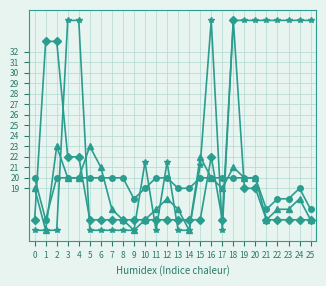

What is the spread (max minus min) of values at 21?

19.0